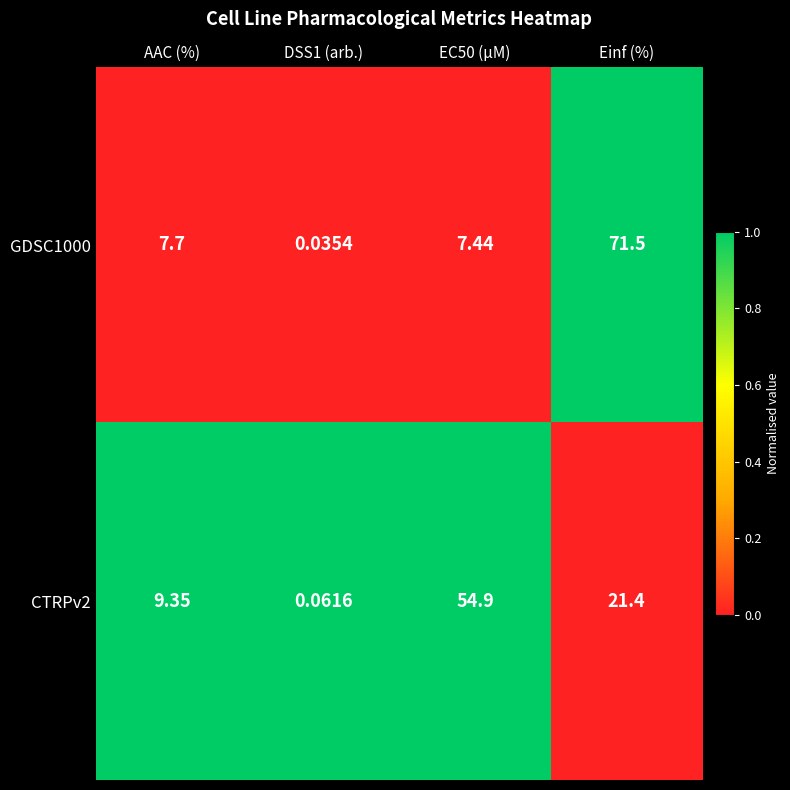

At which label does GDSC1000 first exceed 7?

AAC (%)